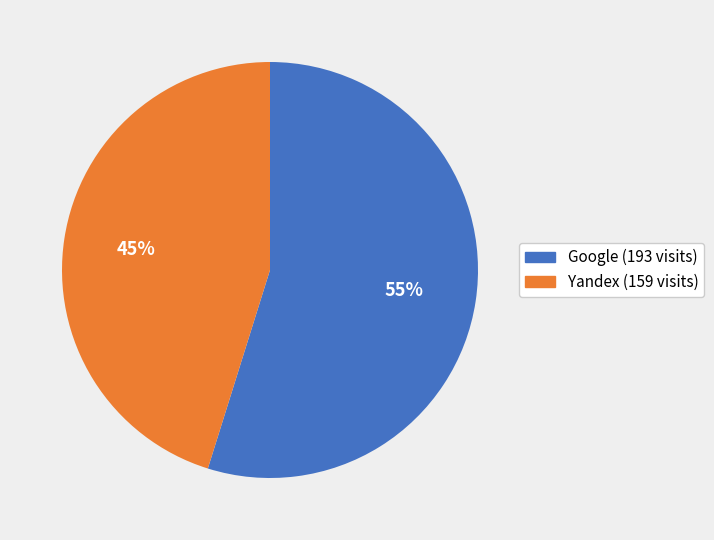

Does any single category account for the majority?

Yes